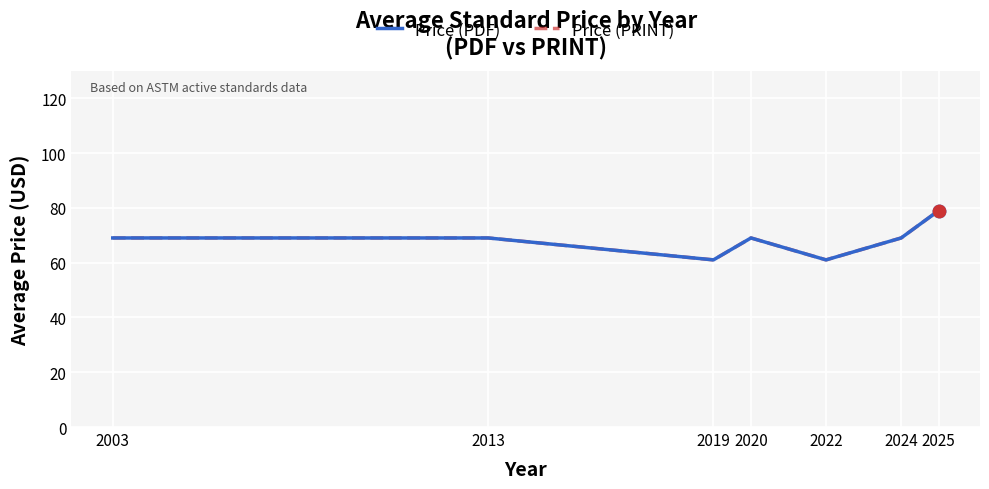

Is this an area chart (filled region under the line)?

No